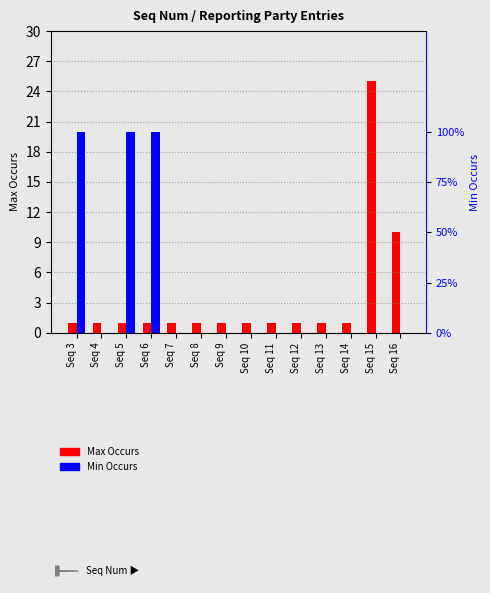

Count the Min Occurs values in the range 0 to 1.

14